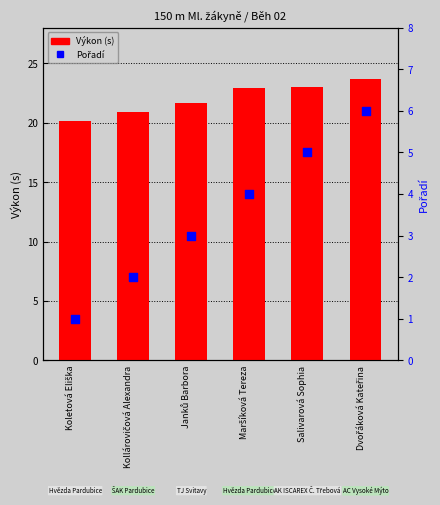

At which category is the sum across all series the highest?

Dvořáková Kateřina